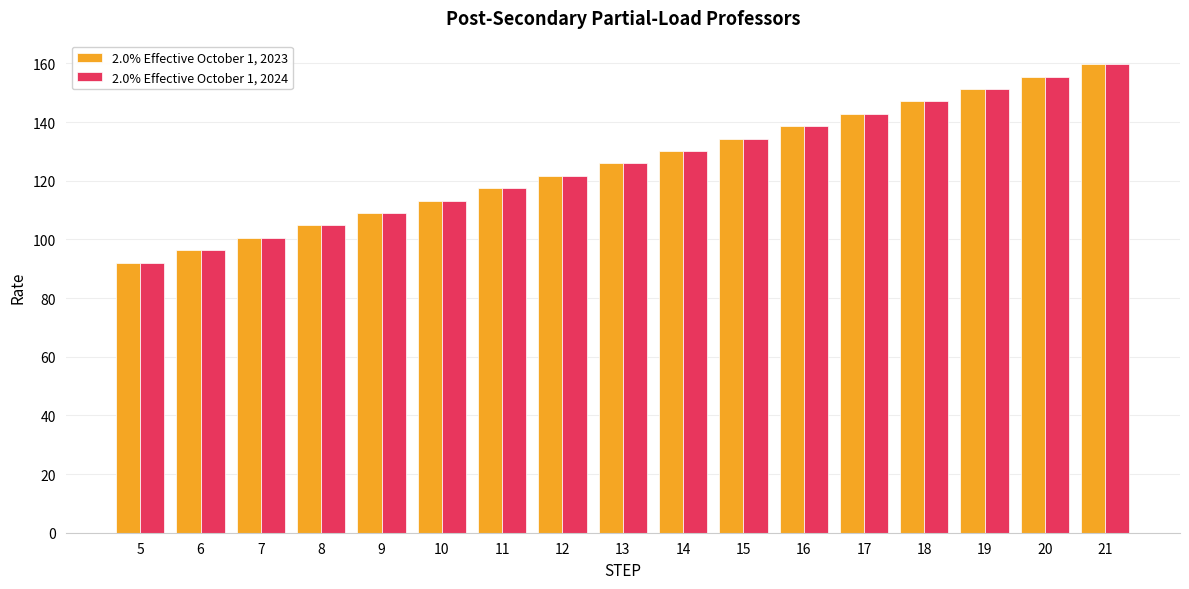

Rank the categories by 2.0% Effective October 1, 2024 value from lowest to highest.

5, 6, 7, 8, 9, 10, 11, 12, 13, 14, 15, 16, 17, 18, 19, 20, 21